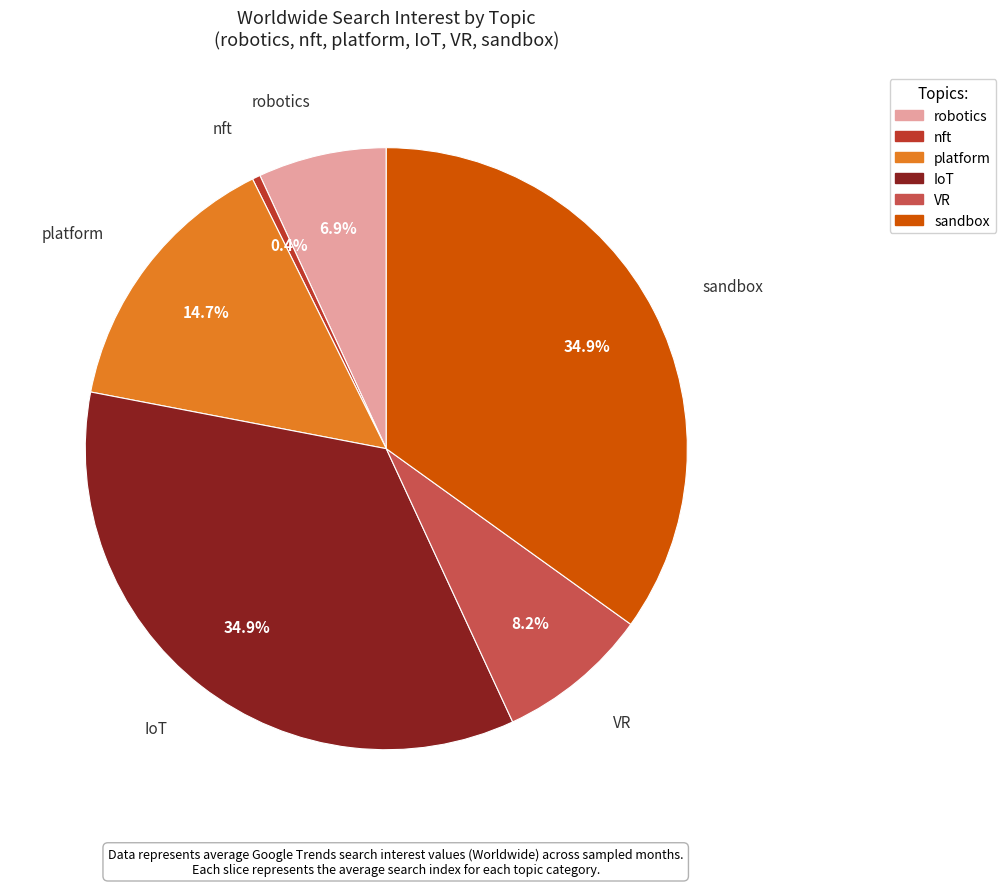

Is there a majority slice in this chart?

No